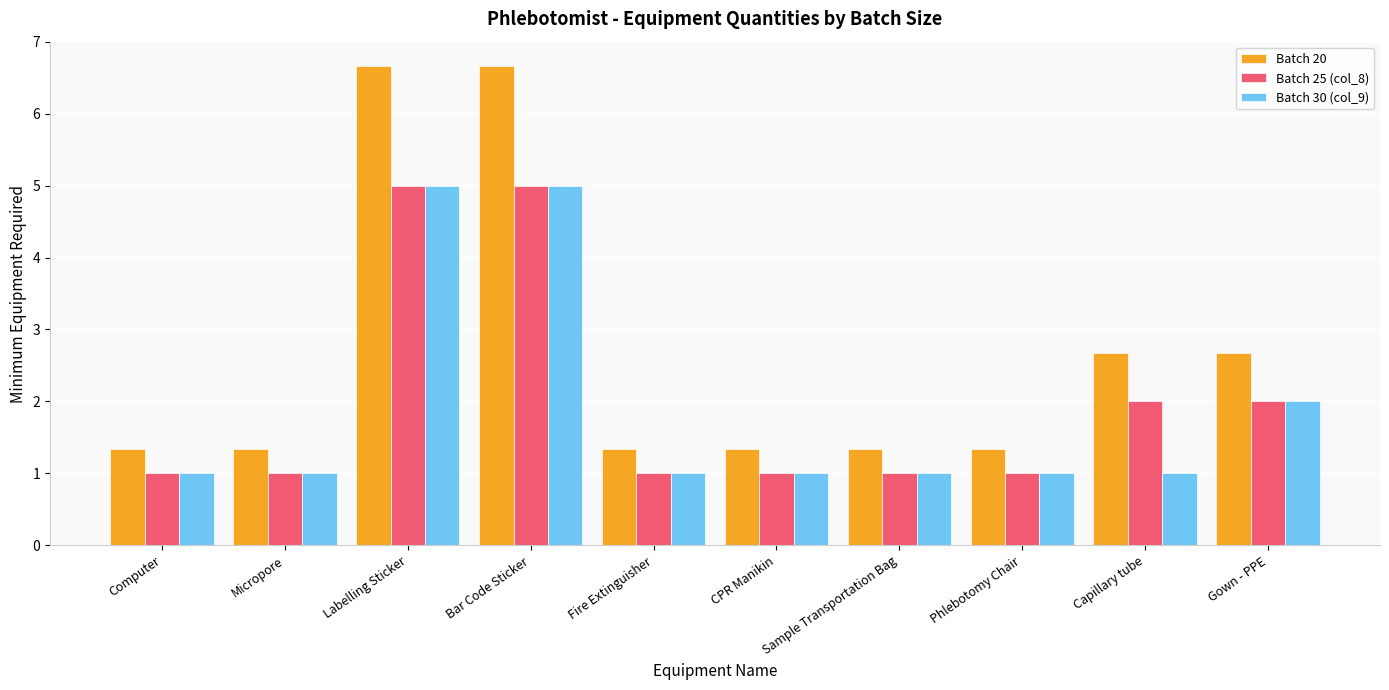

How many bars are there in total?

30